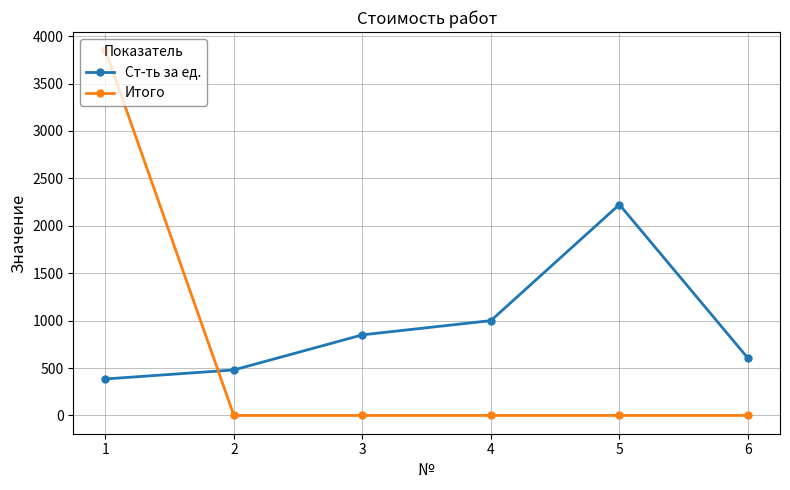

At which category does Ст-ть за ед. reach its first local peak?

5